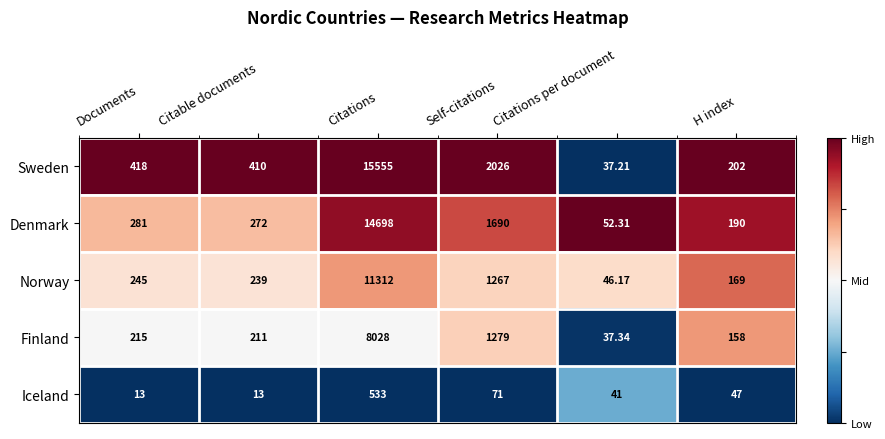

At which label is Sweden closest to 7796?

Self-citations